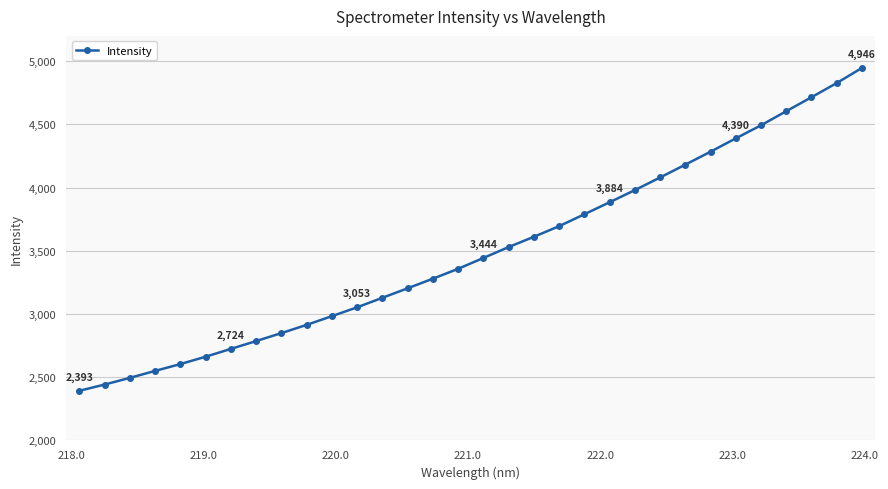

What is the value of the 15th point from the left?

3279.8